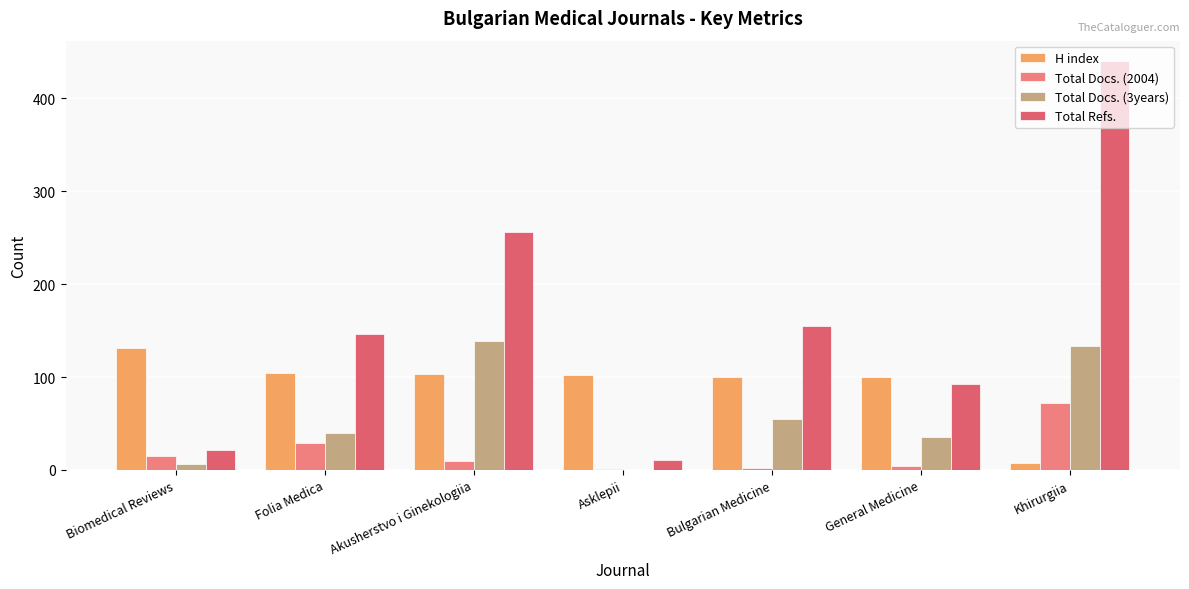

How many series are shown in this chart?

4